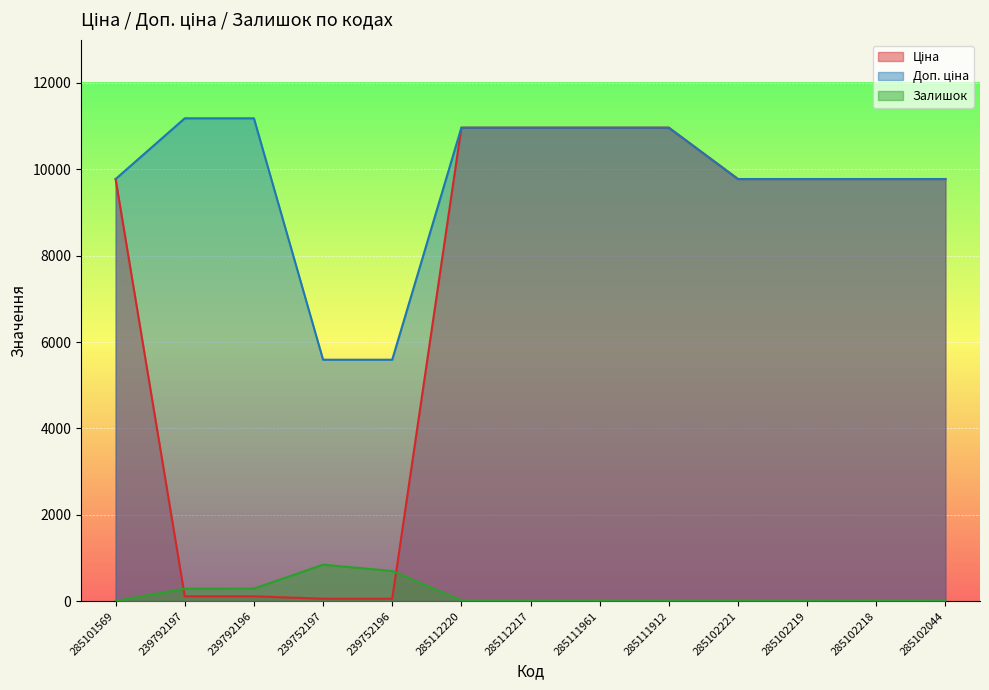

True or false: Ціна has more than 0 points higher than both neighbors.

False